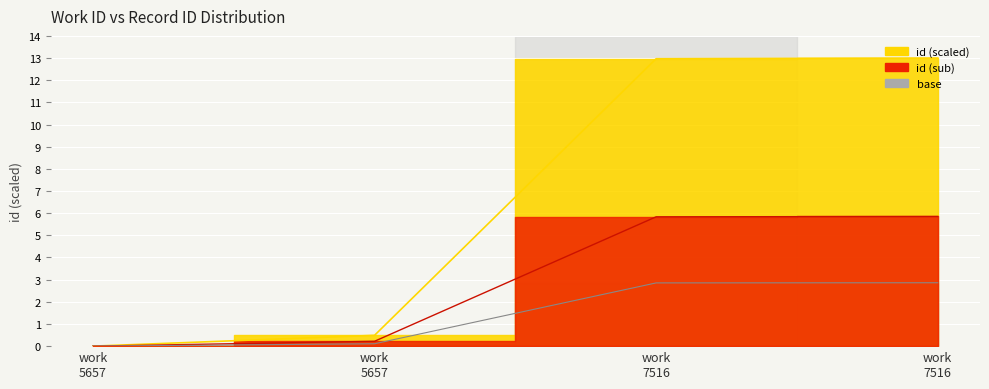

The chart shows a value of 0.2 at work 5657. True or false?

False